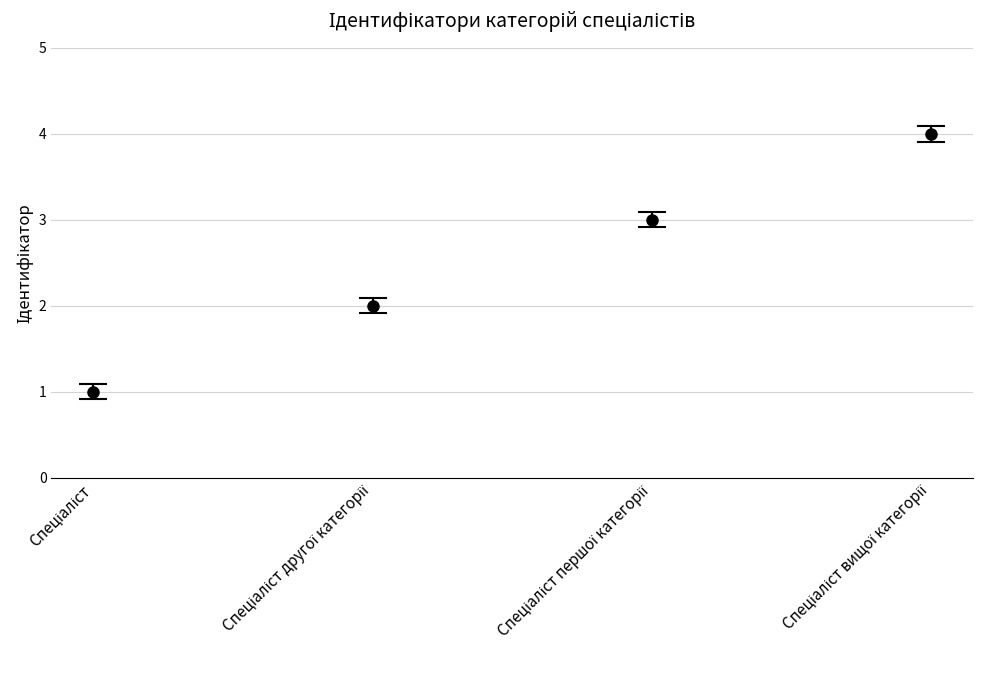

What is the difference between the maximum and minimum values?

3